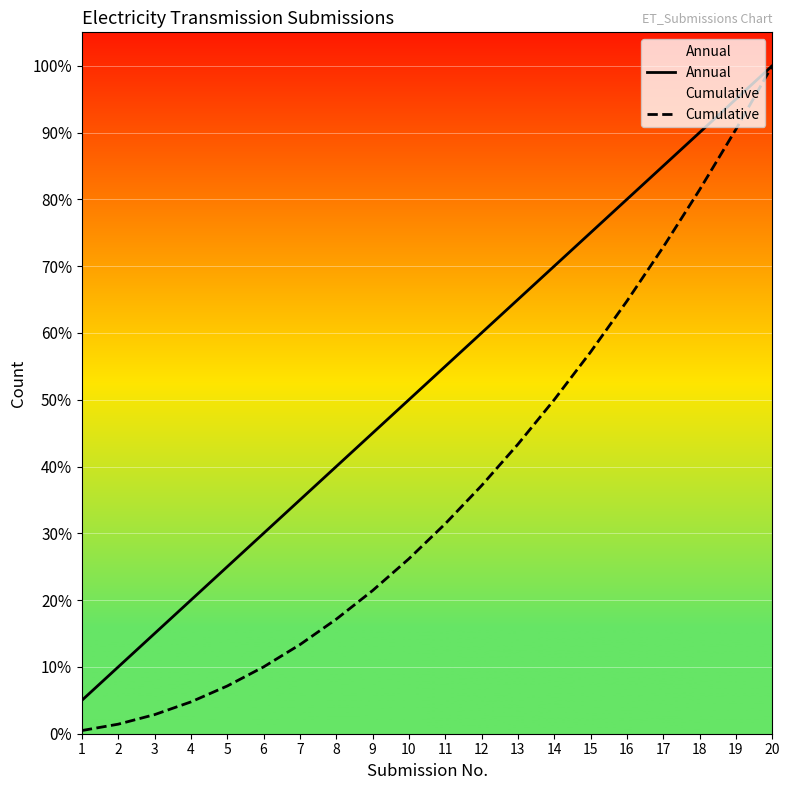

Reading right to left, list all the values displayed in this chart.

Annual: 20=100.0	19=95.0	18=90.0	17=85.0	16=80.0	15=75.0	14=70.0	13=65.0	12=60.0	11=55.0	10=50.0	9=45.0	8=40.0	7=35.0	6=30.0	5=25.0	4=20.0	3=15.0	2=10.0	1=5.0
Cumulative: 20=100.0	19=90.5	18=81.4	17=72.9	16=64.8	15=57.1	14=50.0	13=43.3	12=37.1	11=31.4	10=26.2	9=21.4	8=17.1	7=13.3	6=10.0	5=7.1	4=4.8	3=2.9	2=1.4	1=0.5